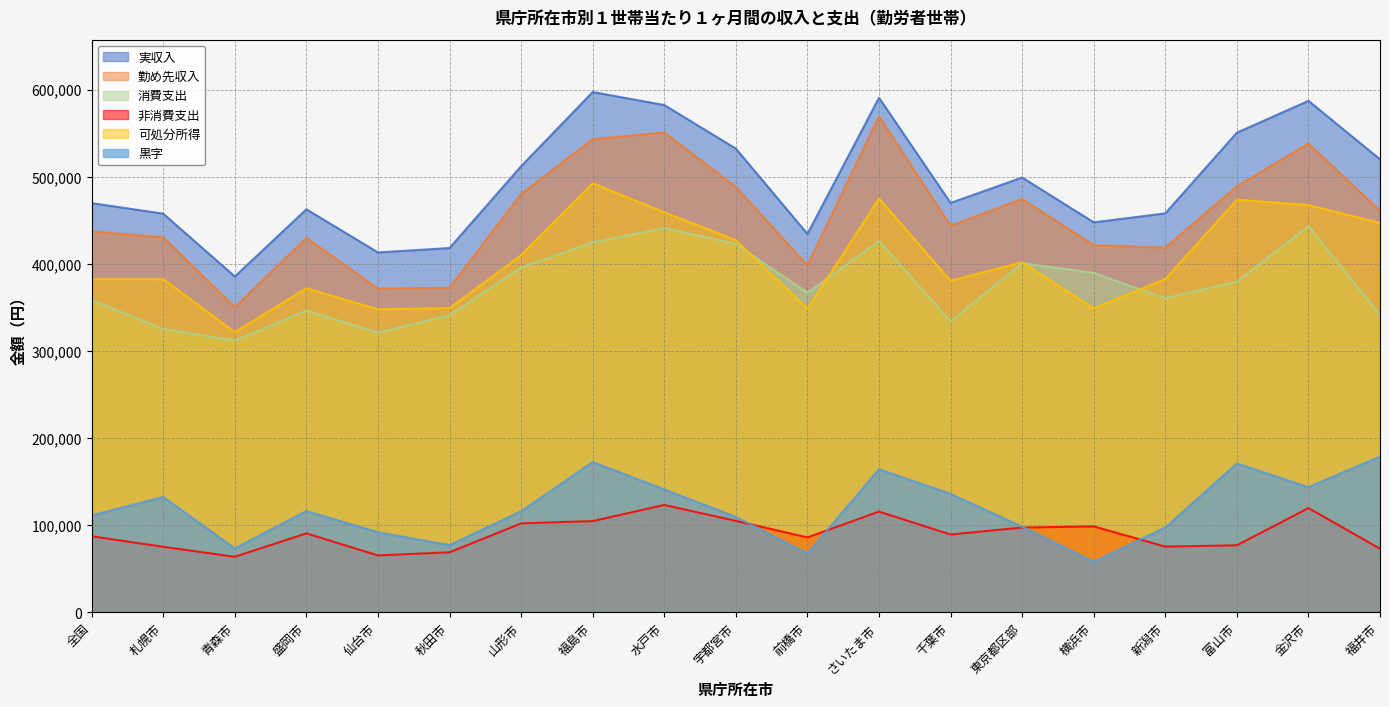

What is the approximate value of 黒字 at 前橋市, to the nearest 10?

67630